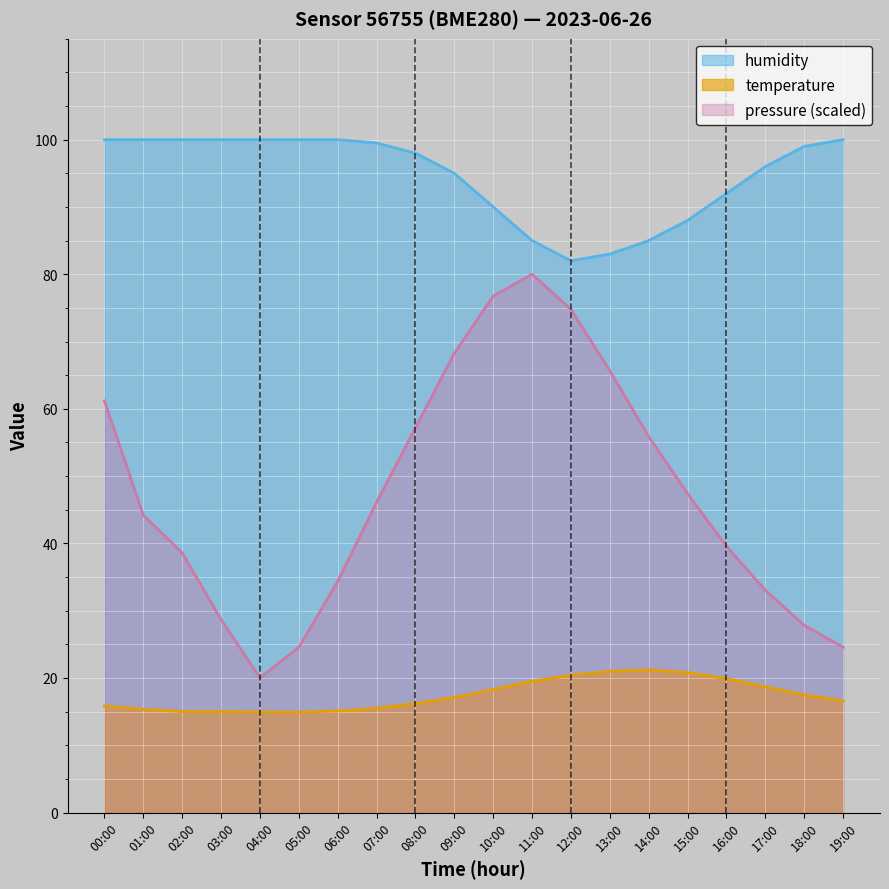

Reading right to left, extract all data points from this chart.

pressure: 19:00=24.6	18:00=27.8	17:00=33.0	16:00=39.6	15:00=47.4	14:00=55.9	13:00=65.7	12:00=74.8	11:00=80.0	10:00=76.7	09:00=68.3	08:00=57.2	07:00=46.1	06:00=34.3	05:00=24.6	04:00=20.0	03:00=28.7	02:00=38.6	01:00=44.2	00:00=61.2
temperature: 19:00=16.6	18:00=17.5	17:00=18.7	16:00=19.9	15:00=20.8	14:00=21.2	13:00=21.0	12:00=20.4	11:00=19.5	10:00=18.3	09:00=17.1	08:00=16.2	07:00=15.5	06:00=15.1	05:00=14.9	04:00=14.9	03:00=15.0	02:00=15.0	01:00=15.3	00:00=15.8
humidity: 19:00=100.0	18:00=99.0	17:00=96.0	16:00=92.0	15:00=88.0	14:00=85.0	13:00=83.0	12:00=82.0	11:00=85.0	10:00=90.0	09:00=95.0	08:00=98.0	07:00=99.5	06:00=100.0	05:00=100.0	04:00=100.0	03:00=100.0	02:00=100.0	01:00=100.0	00:00=100.0